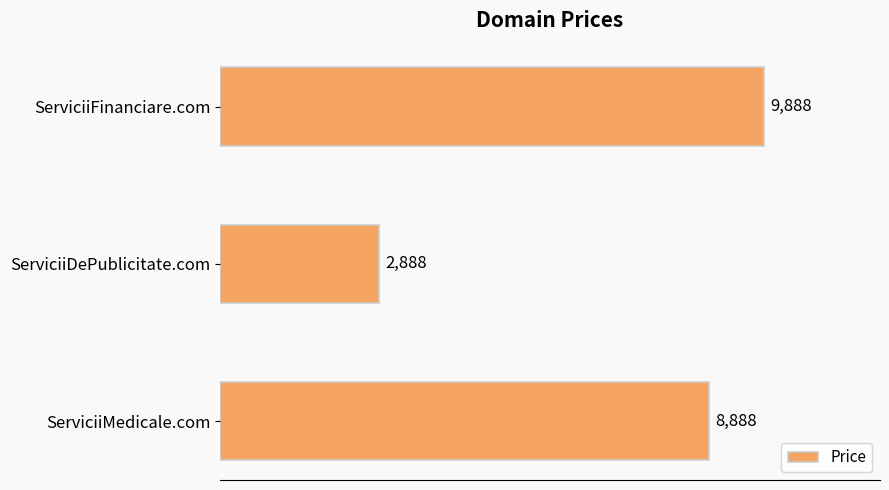

Approximately how many times larger is the value at ServiciiMedicale.com compared to ServiciiFinanciare.com?

0.9